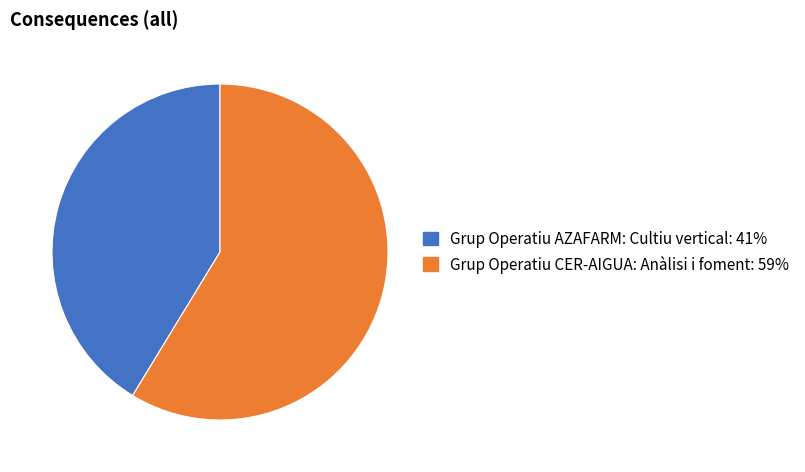

True or false: Grup Operatiu AZAFARM: Cultiu vertical accounts for 35% of the total.

False